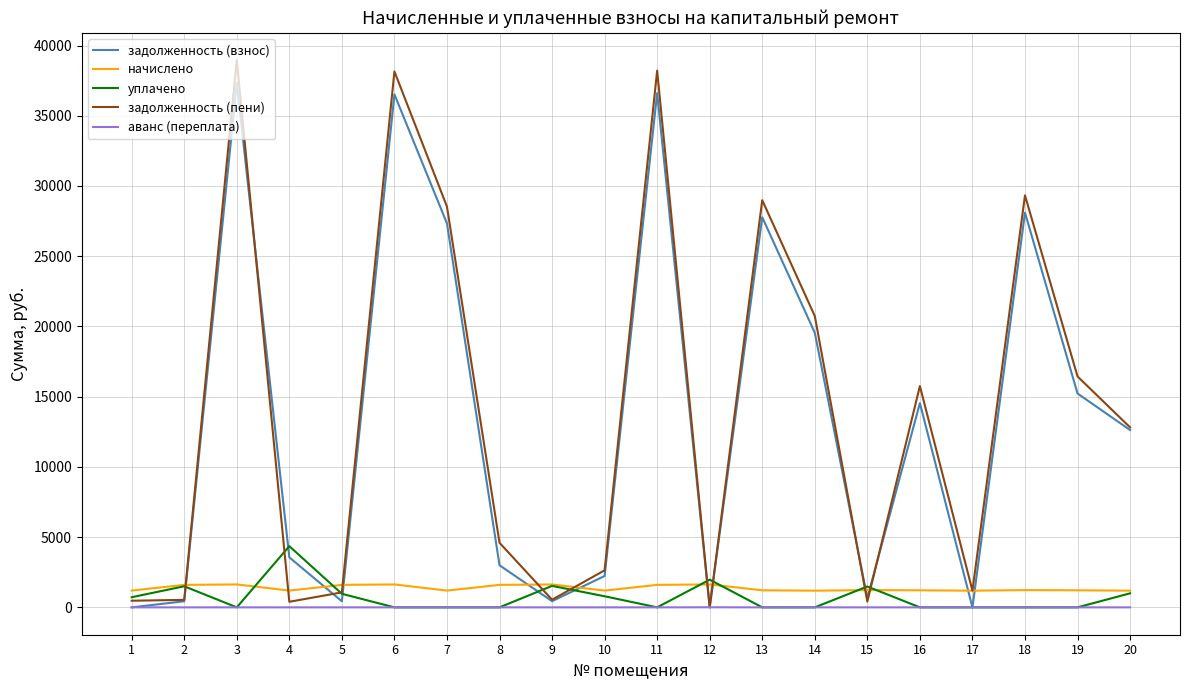

True or false: начислено and аванс (переплата) cross at least once.

False